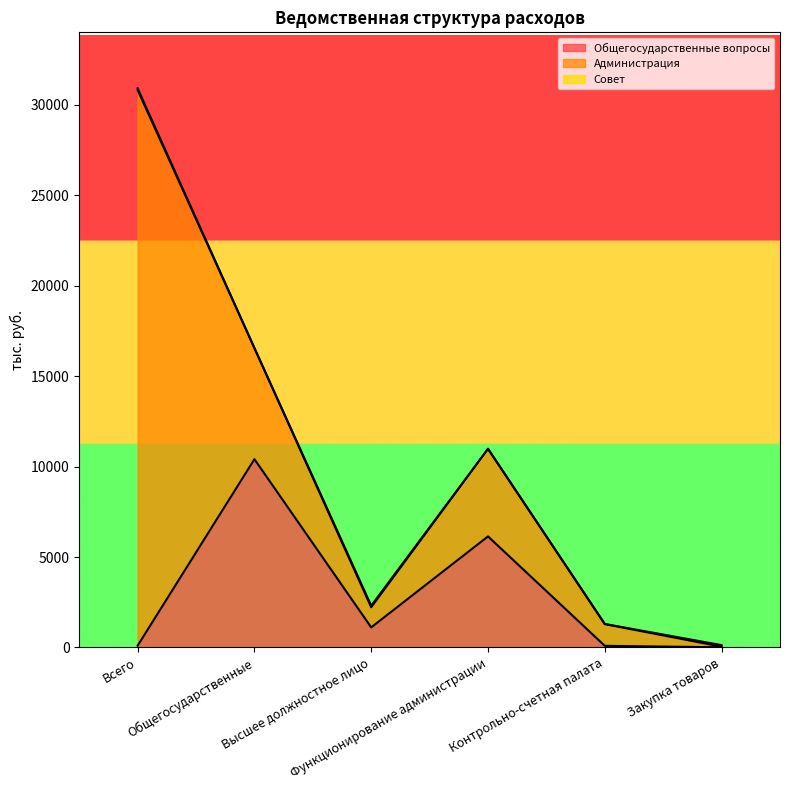

Where is the first local maximum for Совет?

Высшее должностное лицо